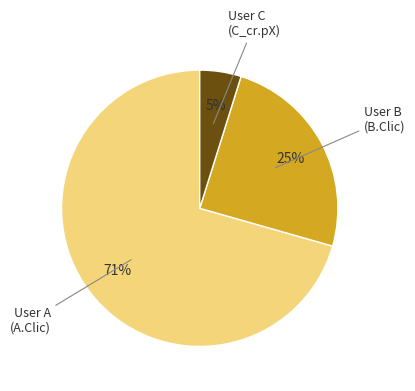

To the nearest percent, what is the average slice percentage?

33%